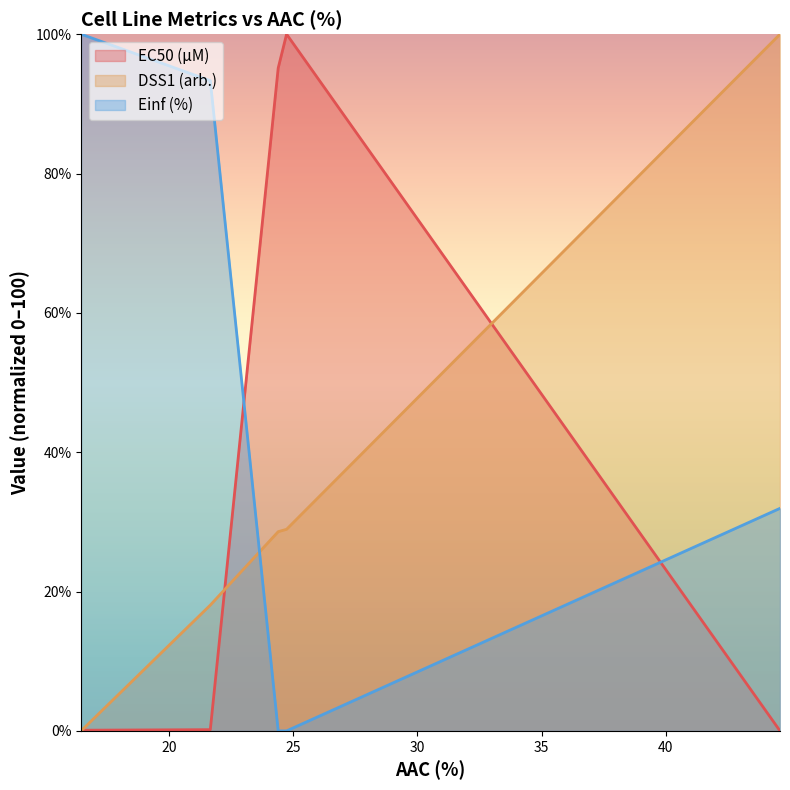

What is the total value across all series at 24.398?

123.7